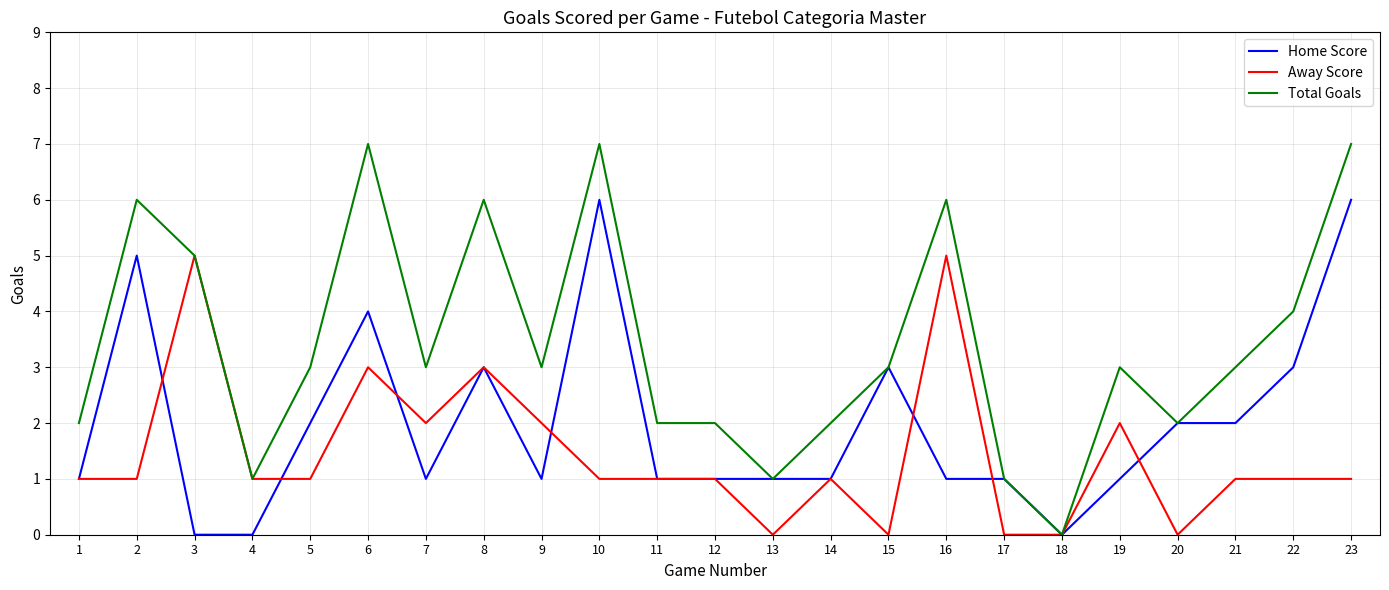

What is the sum of the Home Score values at 11 and 20?

3